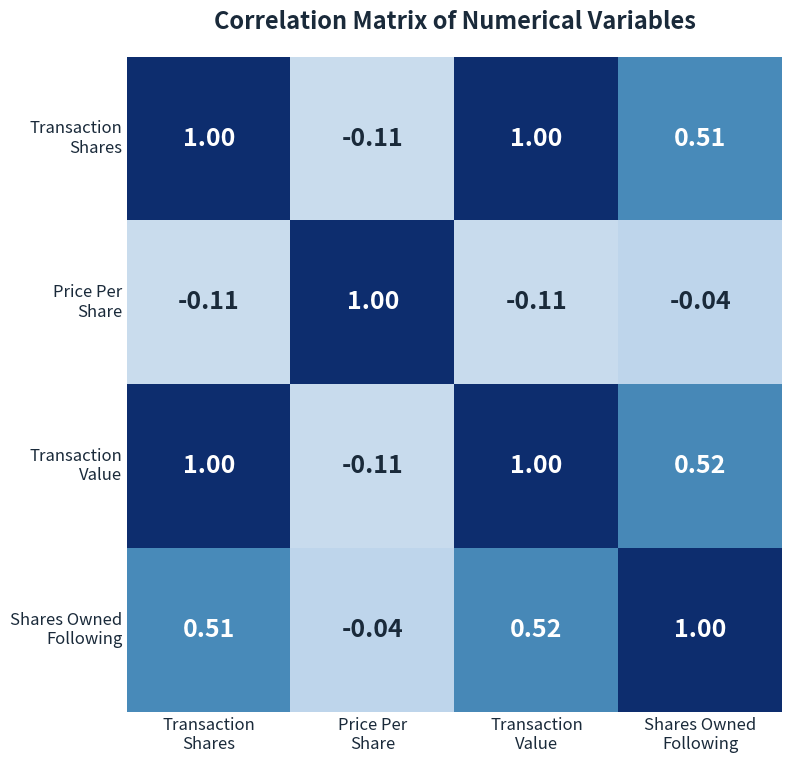

List the series in order of their peak value, highest first.

Shares Owned Following, Transaction Shares, Transaction Value, Price Per Share